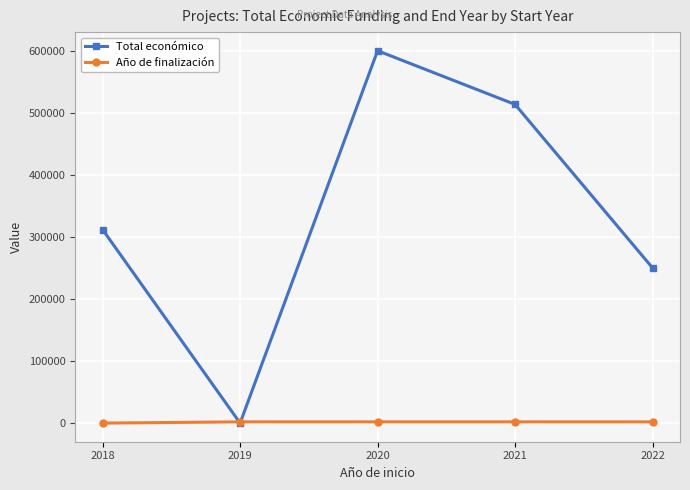

What value does the Total económico series have at 2022, to the nearest 10?

250000